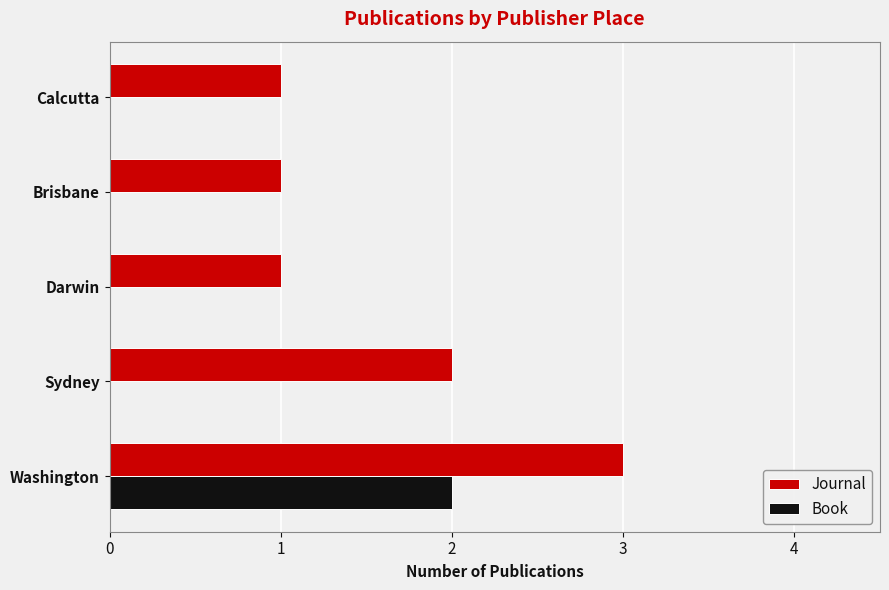

At which category is the sum across all series the highest?

Washington